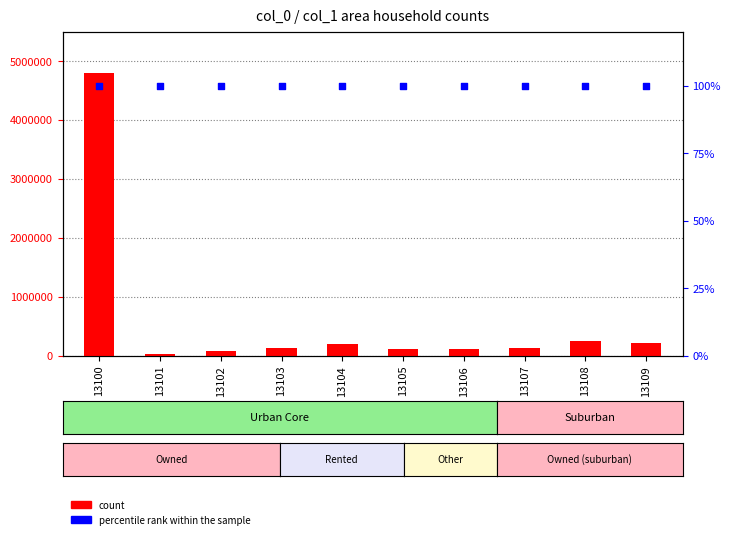

Which series has the largest Y range (max minus min)?

count